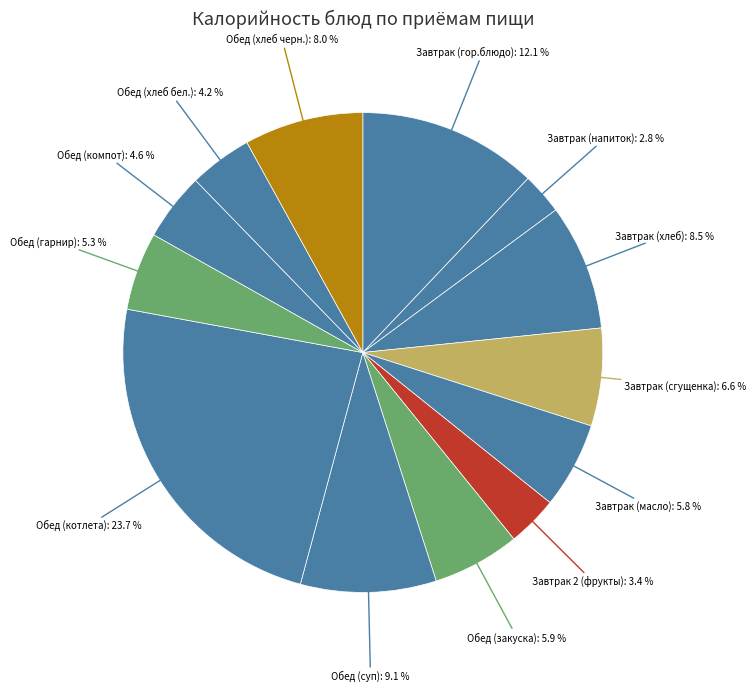

How many slices are in this pie chart?

13